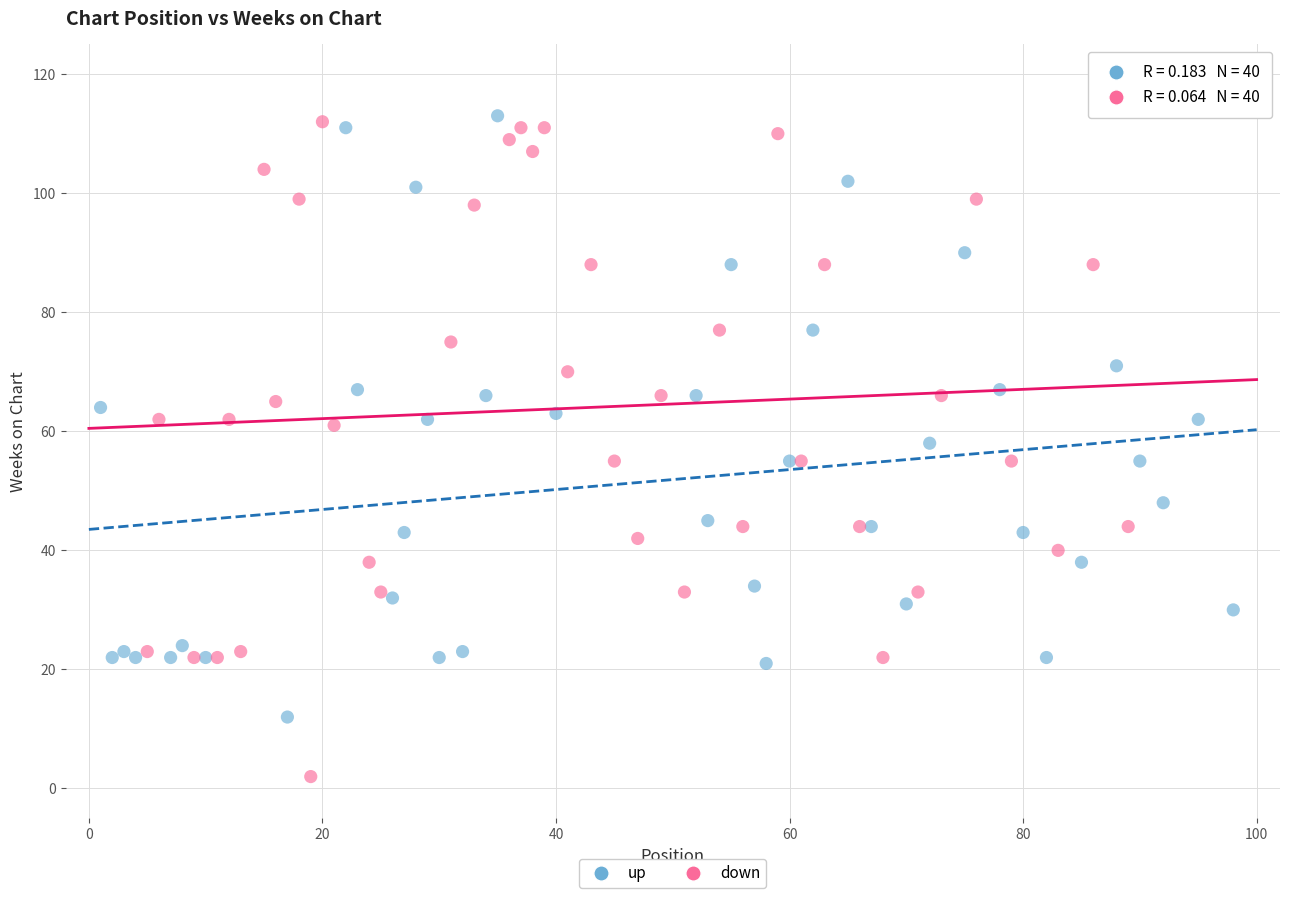

What are all the series names shown in the legend?

up, down